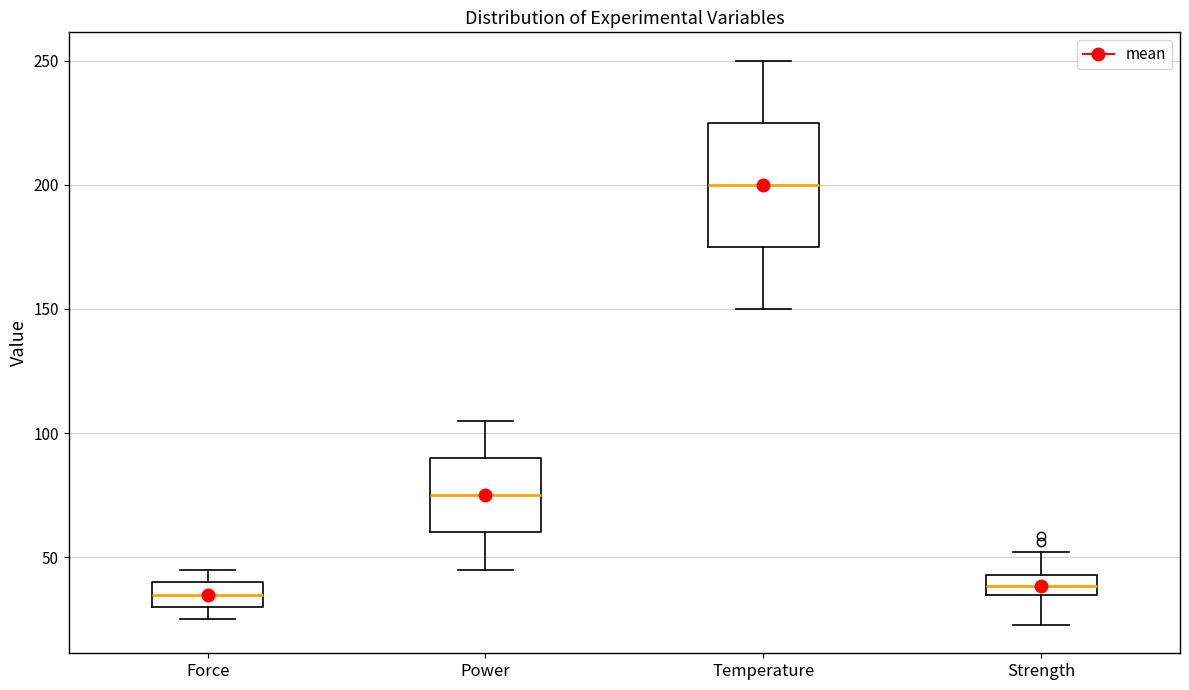

Which box is the tallest, from its lower edge to its upper edge?

Temperature